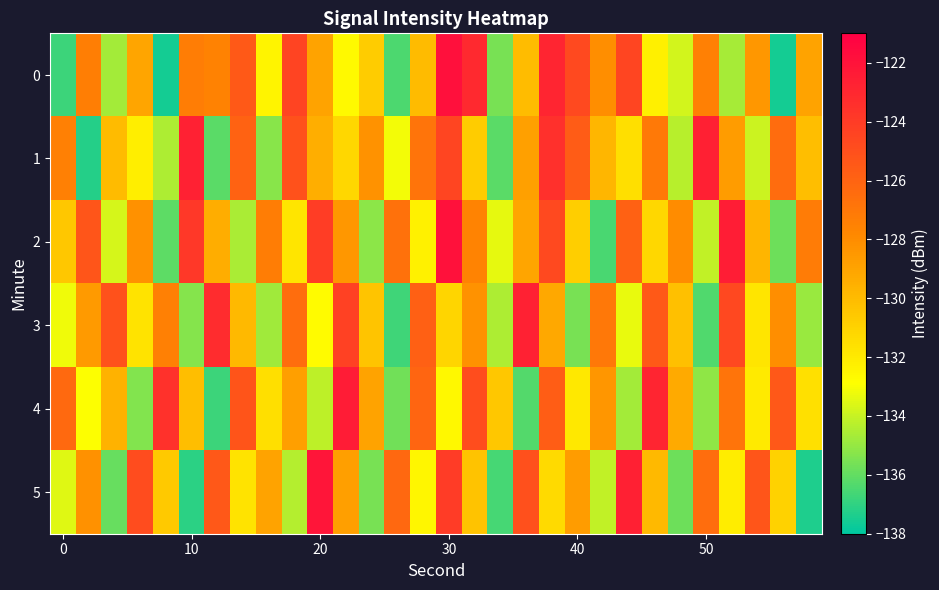

Reading left to right, transcribe all the data shown in this chart.

0: -136.8	-127.3	-134.7	-129.1	-137.6	-127.3	-127.6	-125.5	-132.4	-124.4	-129.0	-132.7	-130.8	-136.4	-130.0	-121.8	-123.1	-135.6	-130.1	-122.9	-124.7	-128.1	-124.5	-132.3	-133.8	-127.4	-134.7	-128.5	-137.6	-129.0
1: -127.4	-137.2	-130.0	-132.2	-134.5	-122.7	-136.1	-126.0	-135.2	-125.1	-129.5	-131.2	-128.3	-133.1	-126.8	-124.5	-130.7	-136.2	-128.9	-123.4	-125.6	-129.8	-131.5	-127.1	-134.3	-122.6	-128.7	-133.9	-126.4	-130.1
2: -130.5	-125.3	-133.7	-128.2	-136.1	-123.8	-129.4	-134.6	-127.3	-131.8	-124.1	-128.5	-135.2	-126.7	-132.3	-121.9	-127.6	-133.4	-129.1	-124.7	-130.8	-136.5	-125.9	-131.2	-128.0	-134.1	-122.5	-129.7	-135.8	-127.2
3: -133.2	-128.6	-125.1	-131.7	-127.4	-135.3	-123.2	-129.9	-134.8	-126.5	-132.7	-124.3	-130.4	-136.7	-125.8	-131.1	-128.3	-134.5	-122.7	-129.2	-135.6	-127.0	-133.3	-125.5	-130.2	-136.4	-124.6	-131.8	-128.1	-134.9
4: -126.3	-132.9	-129.6	-135.4	-123.5	-130.1	-136.8	-125.2	-131.5	-128.8	-134.2	-122.4	-129.0	-135.7	-126.1	-132.6	-124.9	-130.5	-136.3	-125.7	-131.9	-128.4	-134.7	-122.9	-129.3	-135.1	-126.8	-132.0	-125.4	-131.6
5: -133.5	-128.2	-135.9	-124.8	-130.6	-137.1	-125.4	-131.7	-129.0	-134.4	-122.1	-128.8	-135.6	-126.2	-132.5	-124.0	-130.3	-136.6	-125.0	-131.3	-128.7	-134.1	-122.6	-129.9	-135.8	-126.5	-132.1	-125.3	-131.0	-137.4